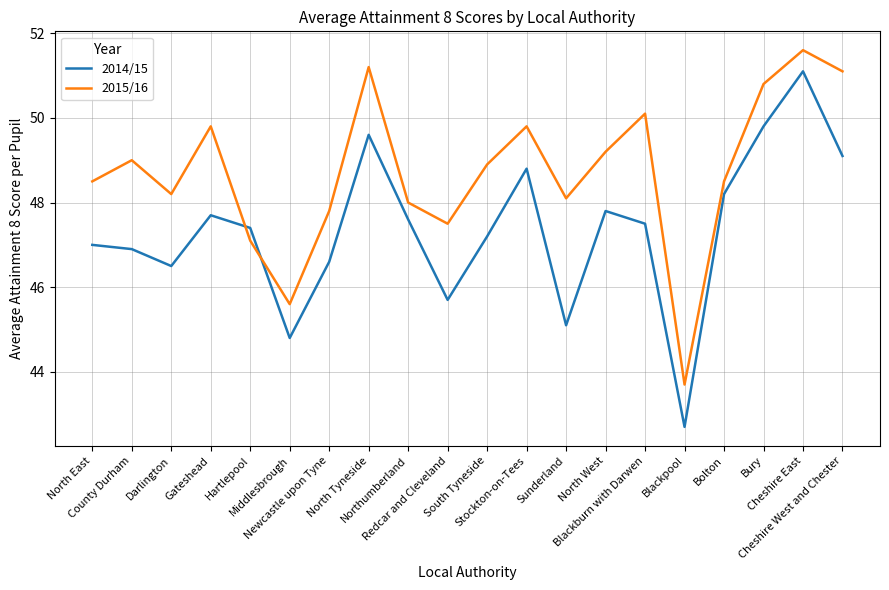

Reading right to left, list all the values displayed in this chart.

2014/15: 49.1	51.1	49.8	48.2	42.7	47.5	47.8	45.1	48.8	47.2	45.7	47.6	49.6	46.6	44.8	47.4	47.7	46.5	46.9	47.0
2015/16: 51.1	51.6	50.8	48.5	43.7	50.1	49.2	48.1	49.8	48.9	47.5	48.0	51.2	47.8	45.6	47.1	49.8	48.2	49.0	48.5